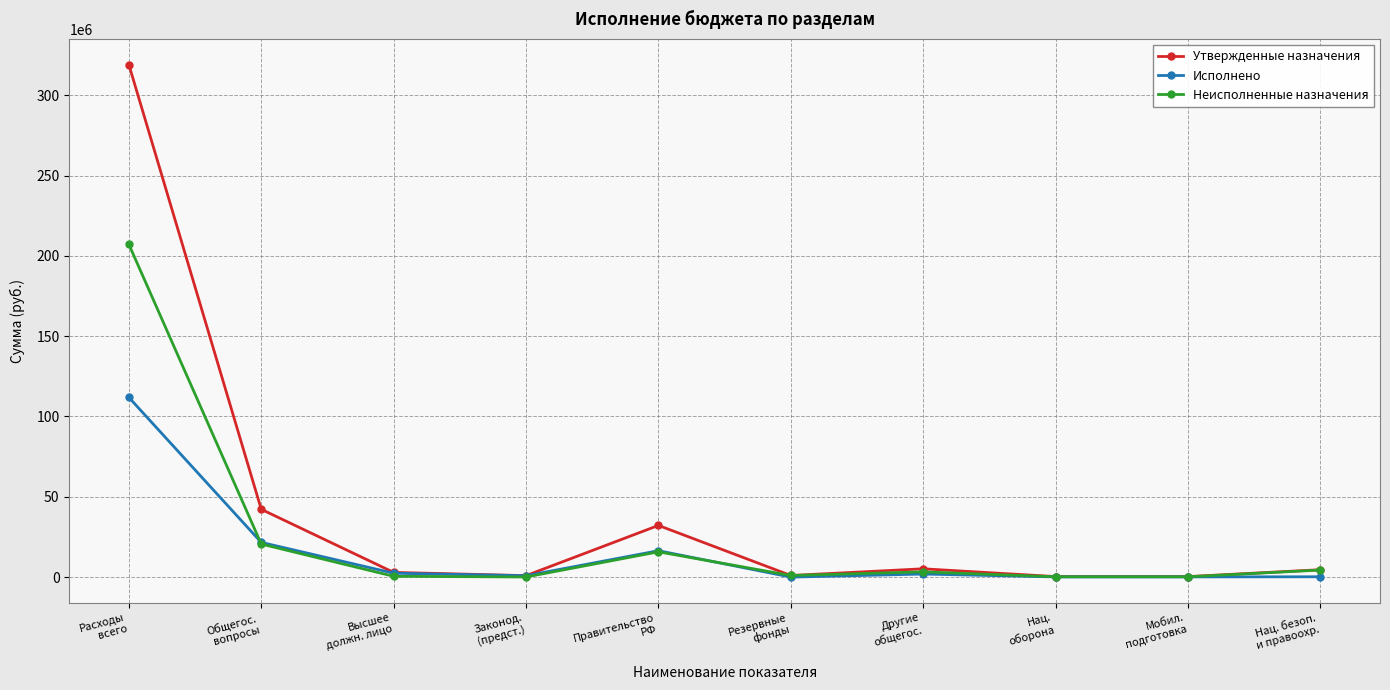

Where is Исполнено nearest to the value 55932911?

Общегос.
вопросы